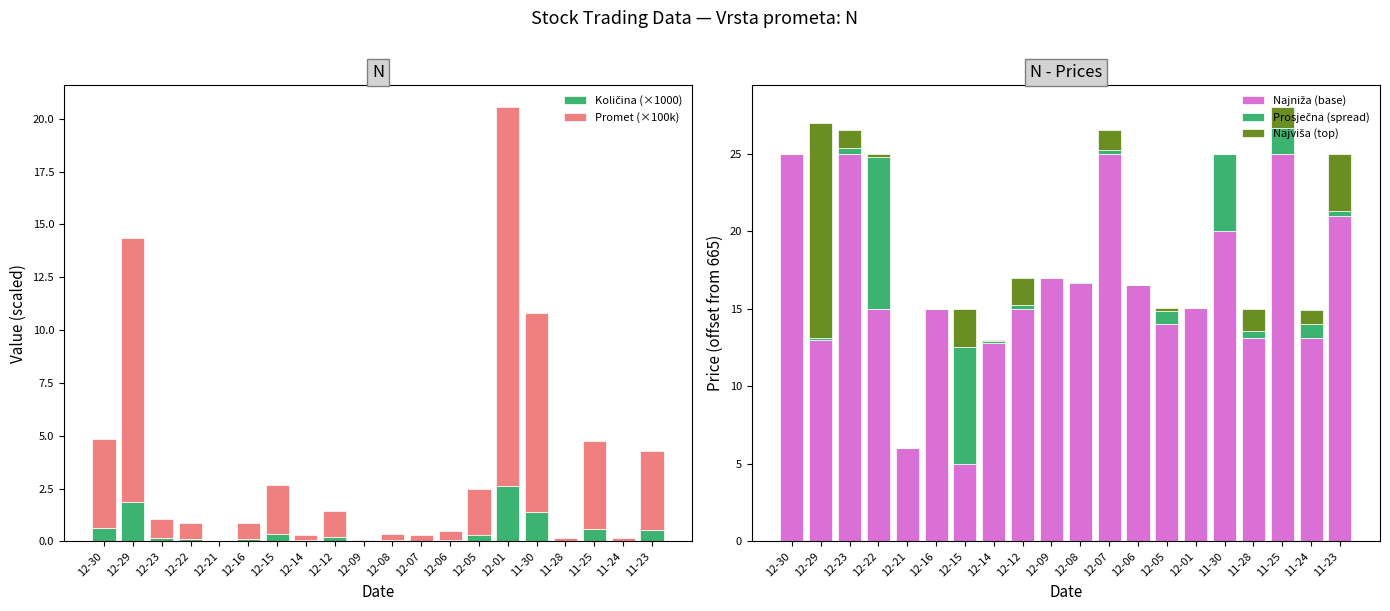

What is the difference between the Najviša (top) values at 11-23 and 11-25?

2.3